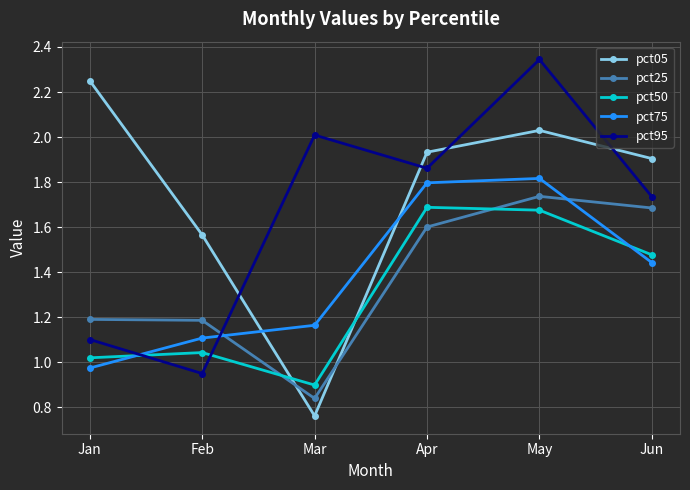

True or false: pct25 and pct75 cross at least once.

True